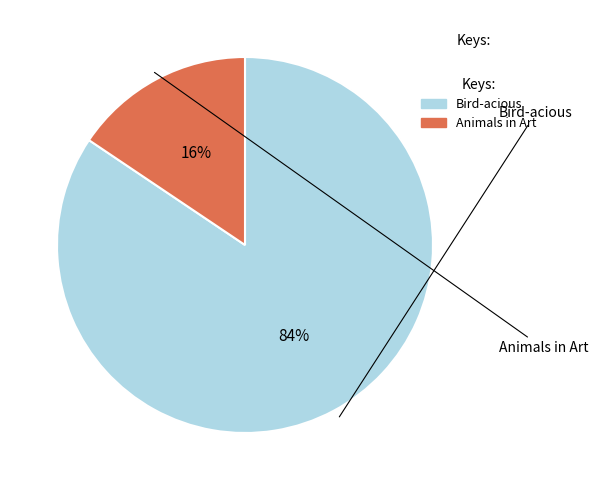

Between Animals in Art and Bird-acious, which is larger?

Bird-acious